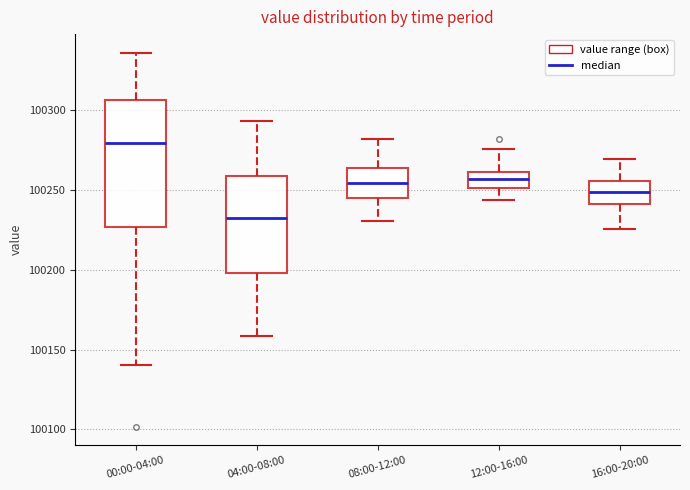

Comparing the boxes themselves (not the whiskers), which one is the tallest?

00:00-04:00